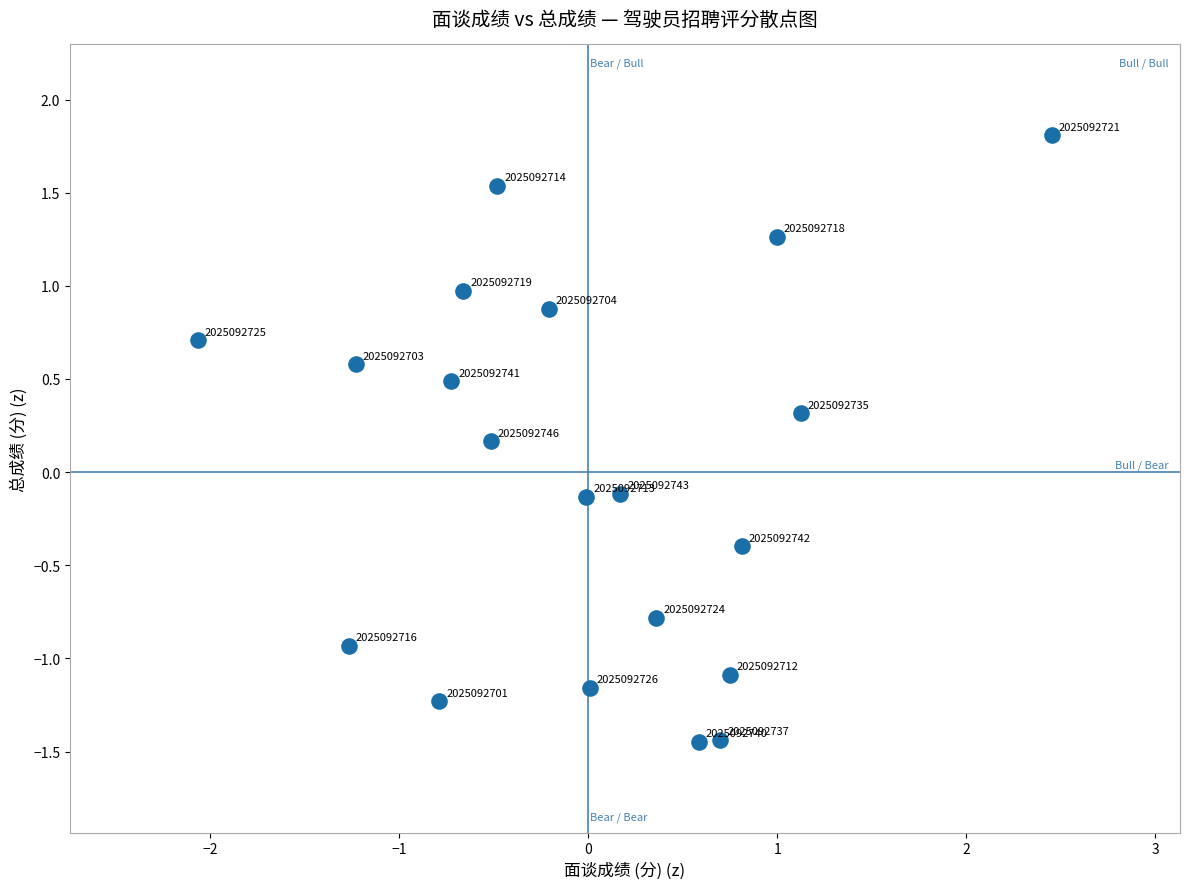

What is the range of Y values (max minus min)?

3.3